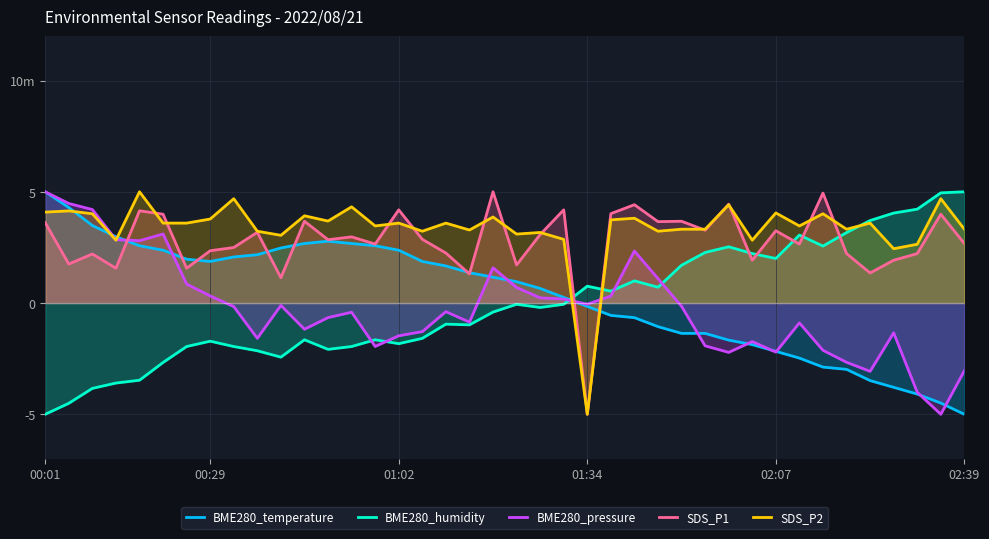

How many data points in BME280_temperature are above 1?

20